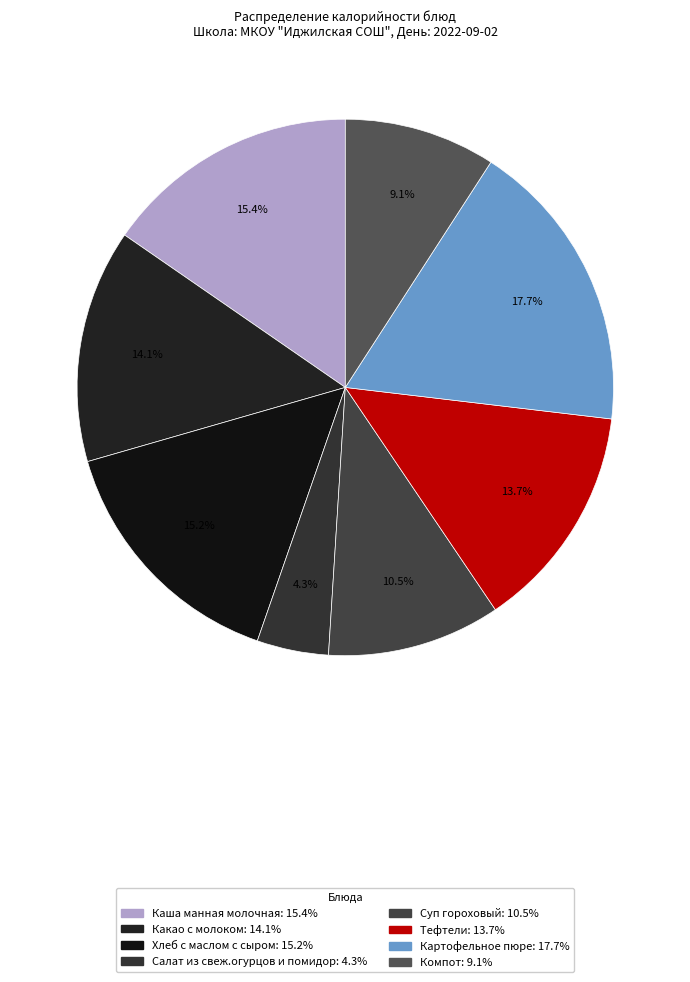

To the nearest percent, what is the difference between the Картофельное пюре and Каша манная молочная slice percentages?

2%